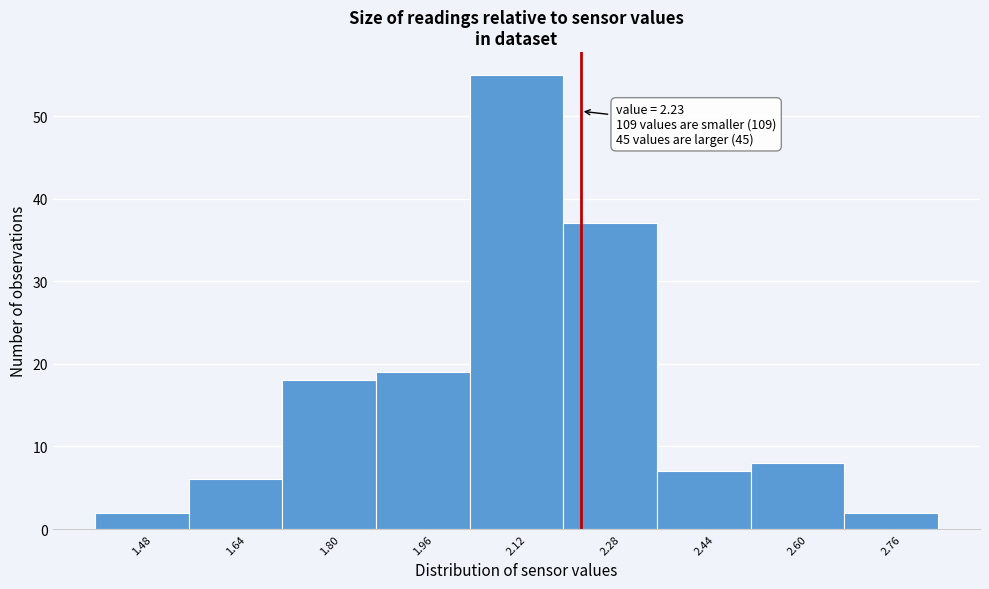

Over which range of the x-axis is the bar tallest?

2.04 to 2.20